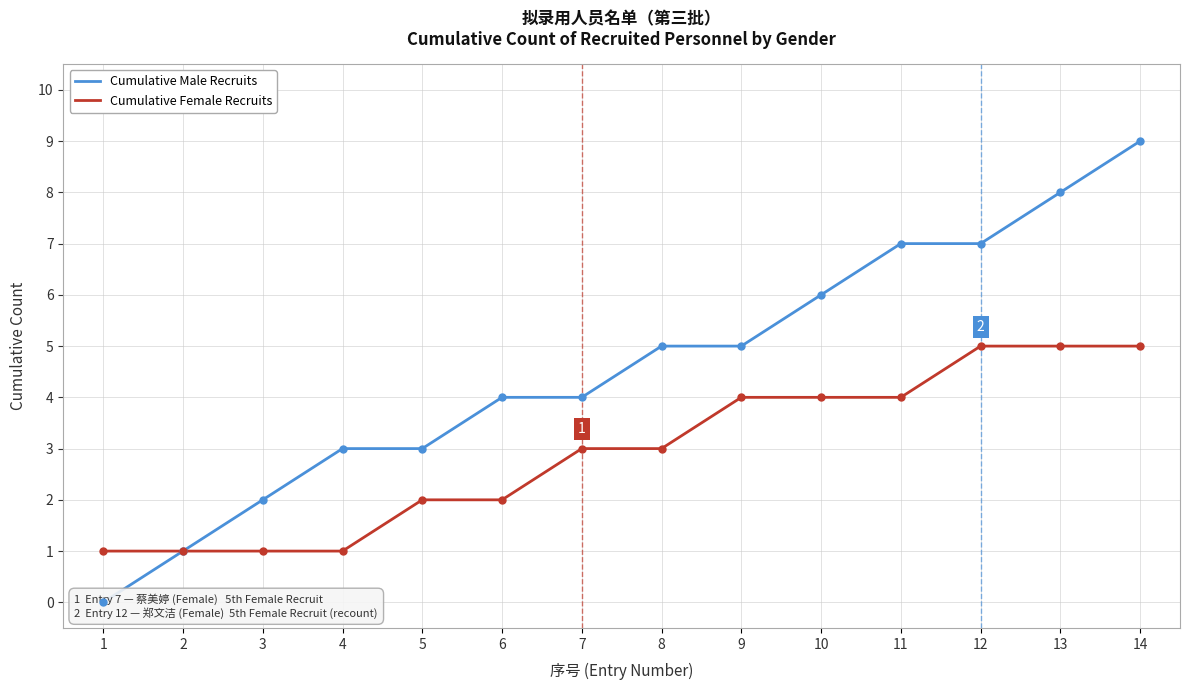

Which series contains the highest Y value?

Cumulative Male Recruits